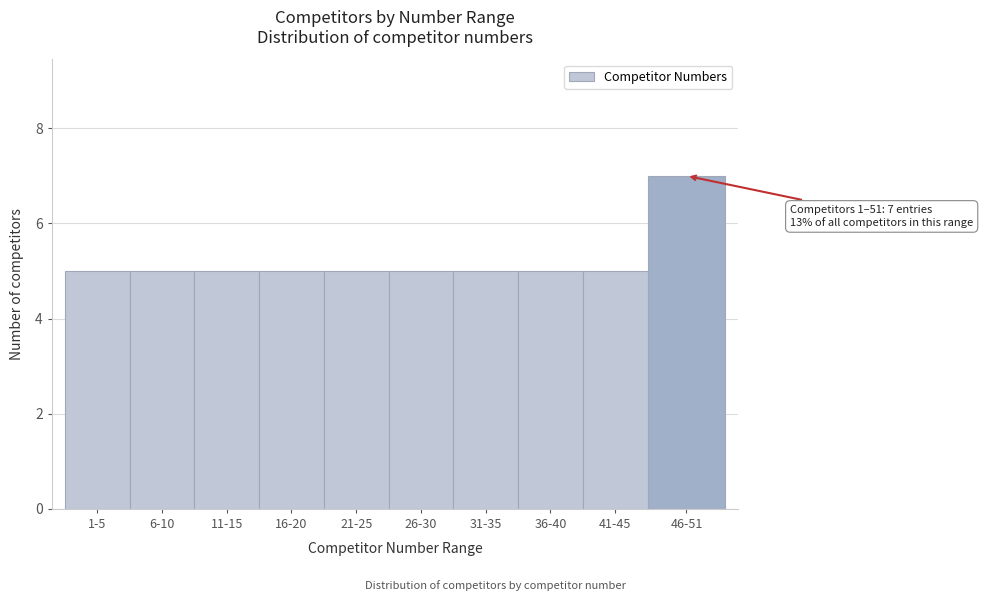

Reading left to right, transcribe all the data shown in this chart.

5	5	5	5	5	5	5	5	5	7